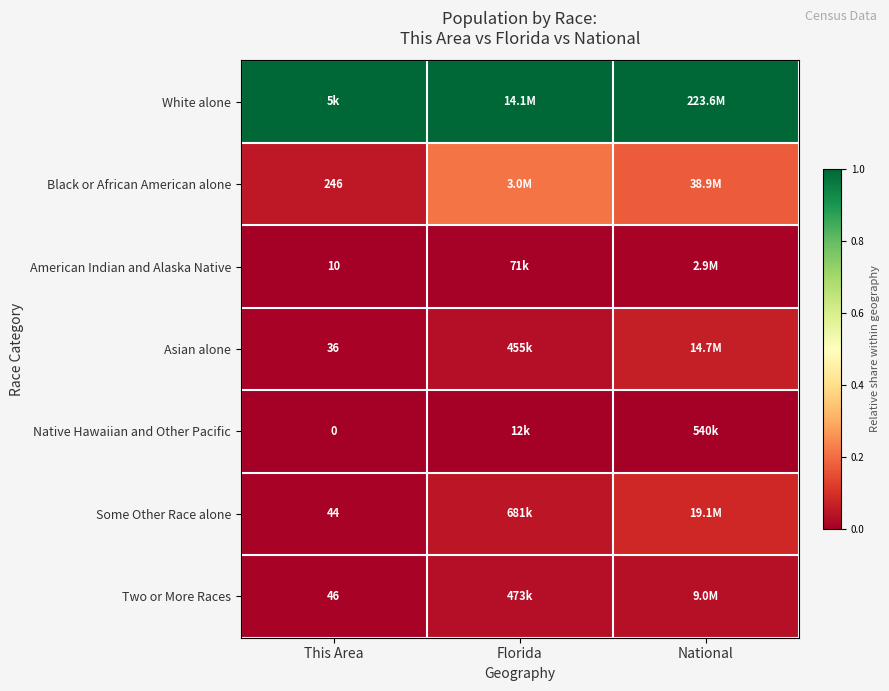

Count the number of data series in this chart.

7